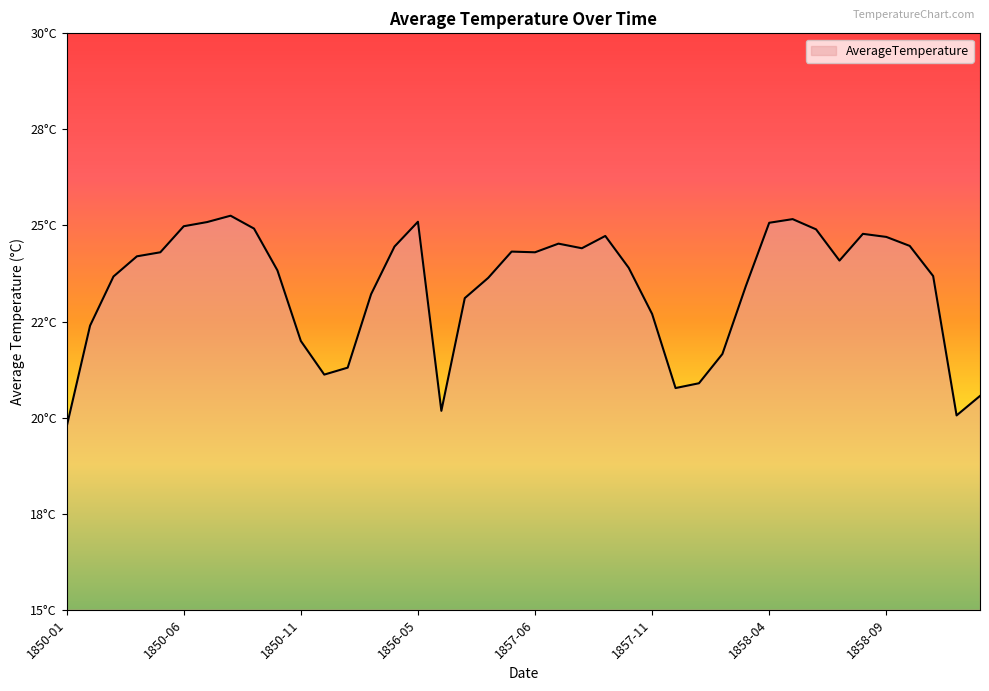

How many interior local valleys (lower than both neighbors) does the data have?

7